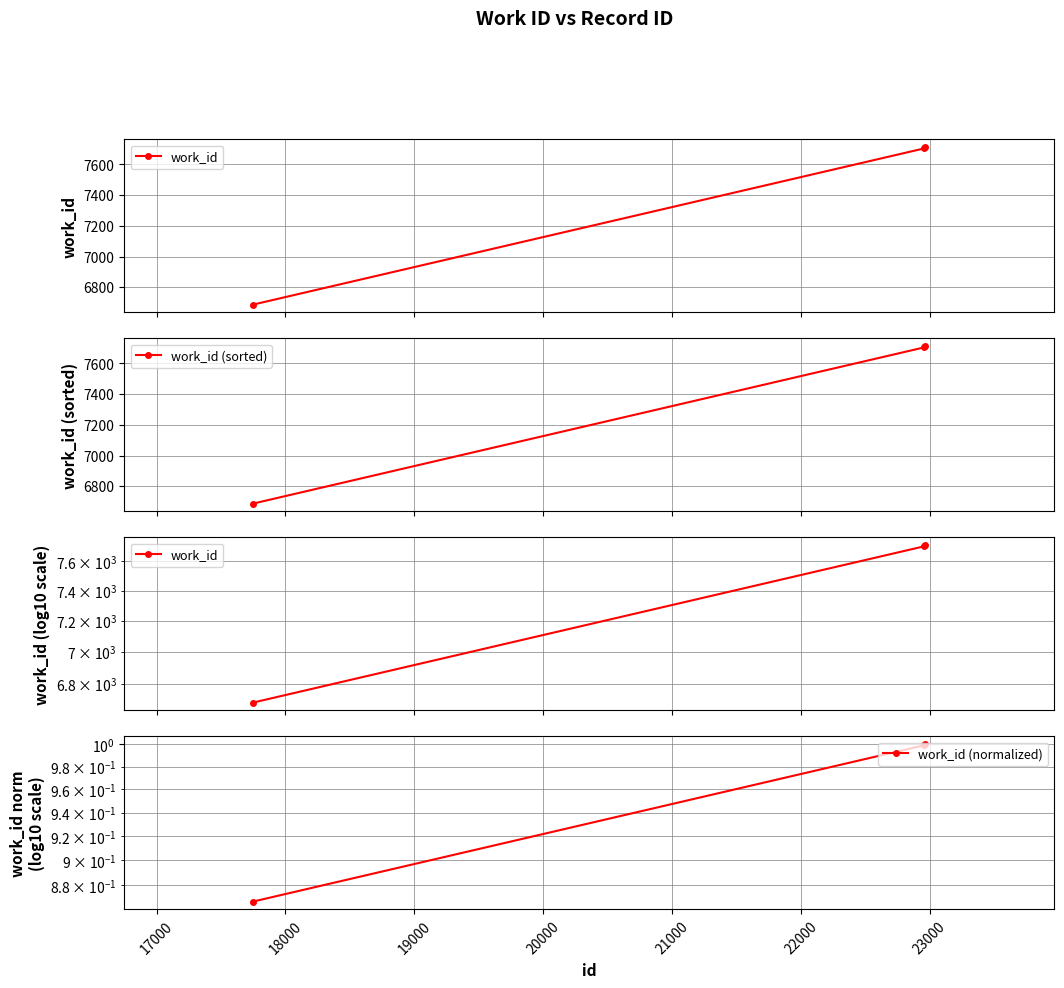

Count the number of data series in this chart.

3